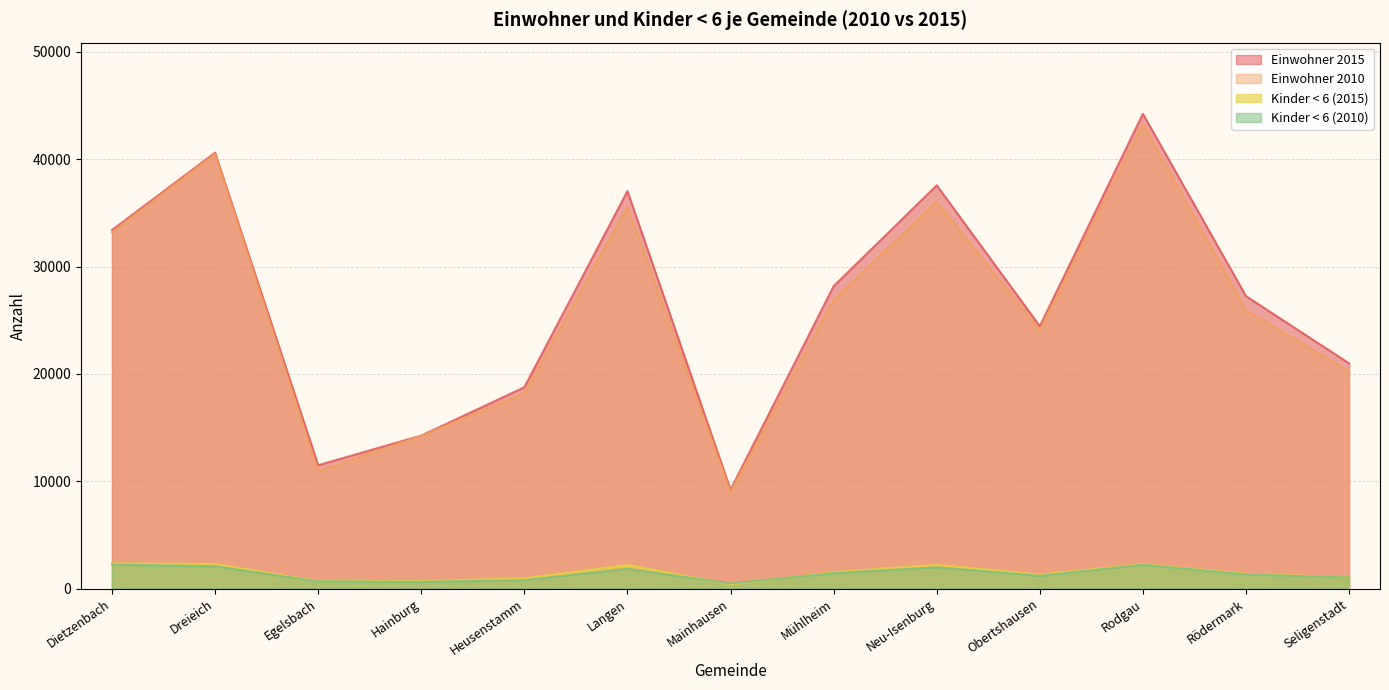

What is the value of the Einwohner 2010 point at the 3rd from the left?

10948